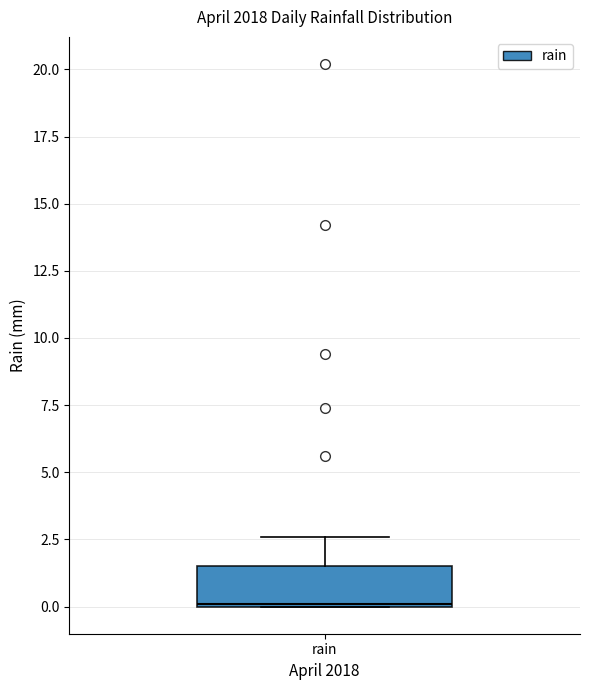

Read this box plot against the y-axis: the position of the median line, the range covered by the box, and the ends of both whiskers. The values are not printed on the chart, so give them approximately, as read against the axis.

median 0.0, box 0.0 to 1.5, whiskers 0.0 to 2.5